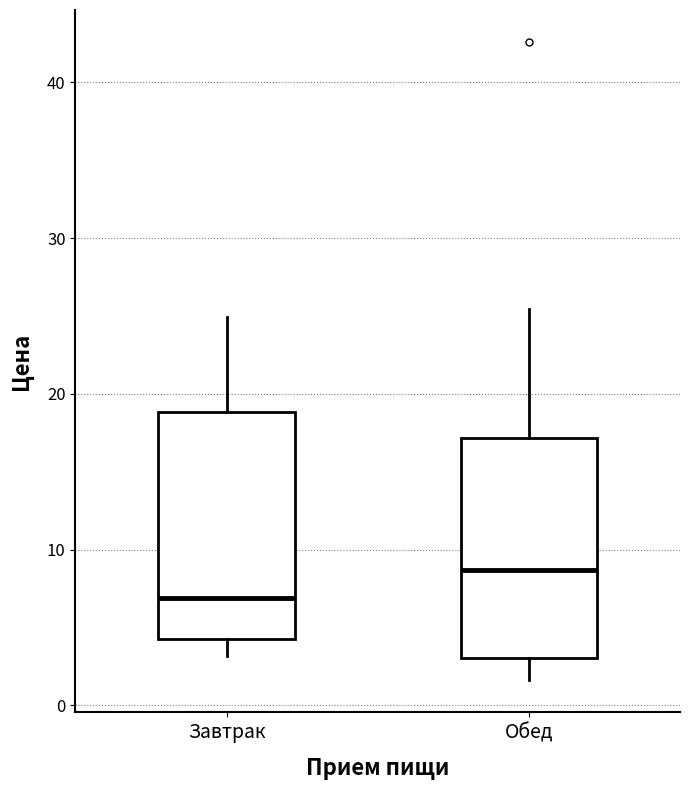

Where does the upper whisker of the box for Обед end on the y-axis? The values are not printed on the chart, so give them approximately, as read against the axis.

25